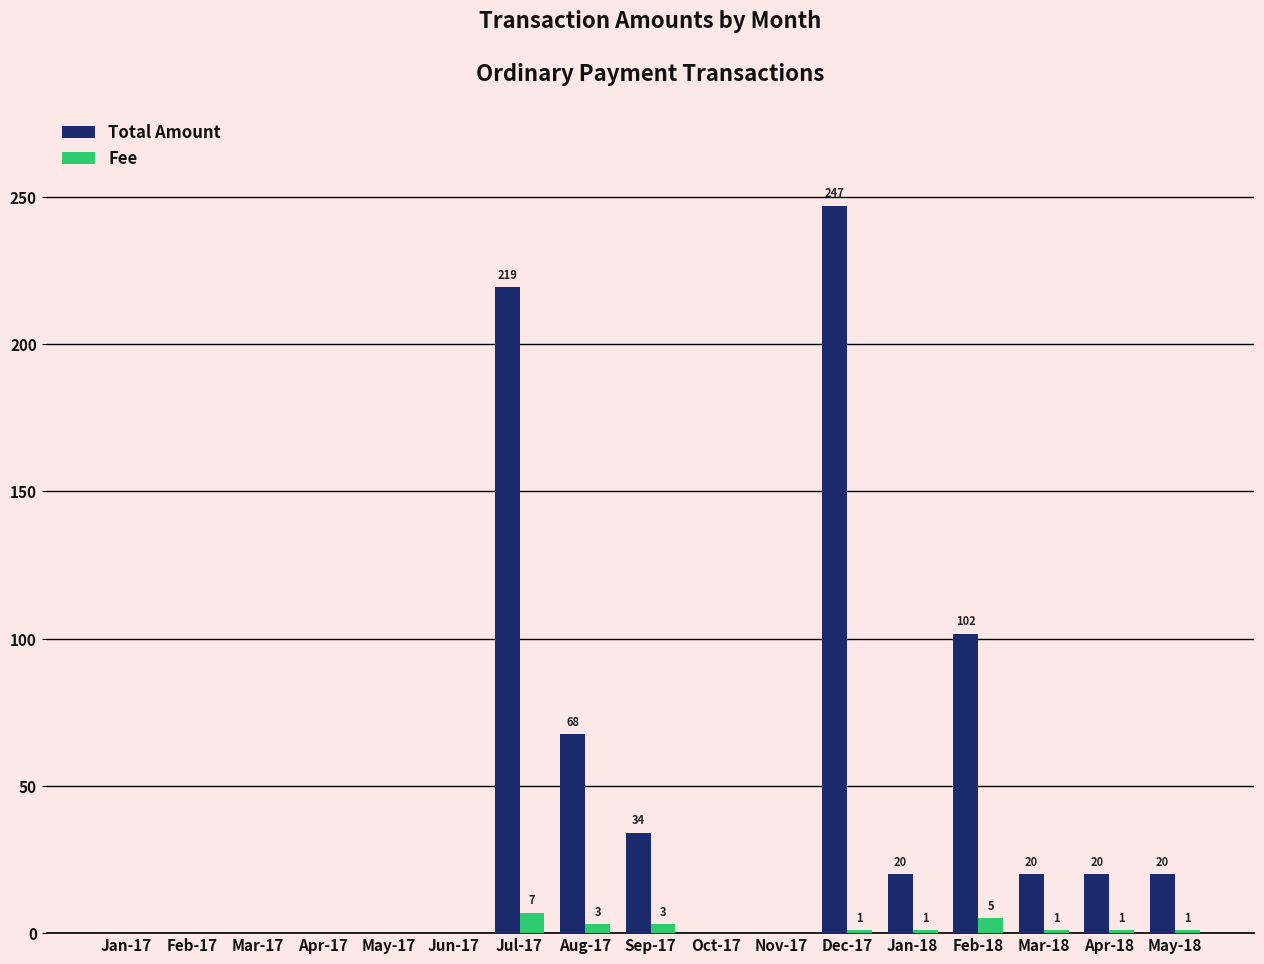

What is the sum of all Total Amount values?

749.8